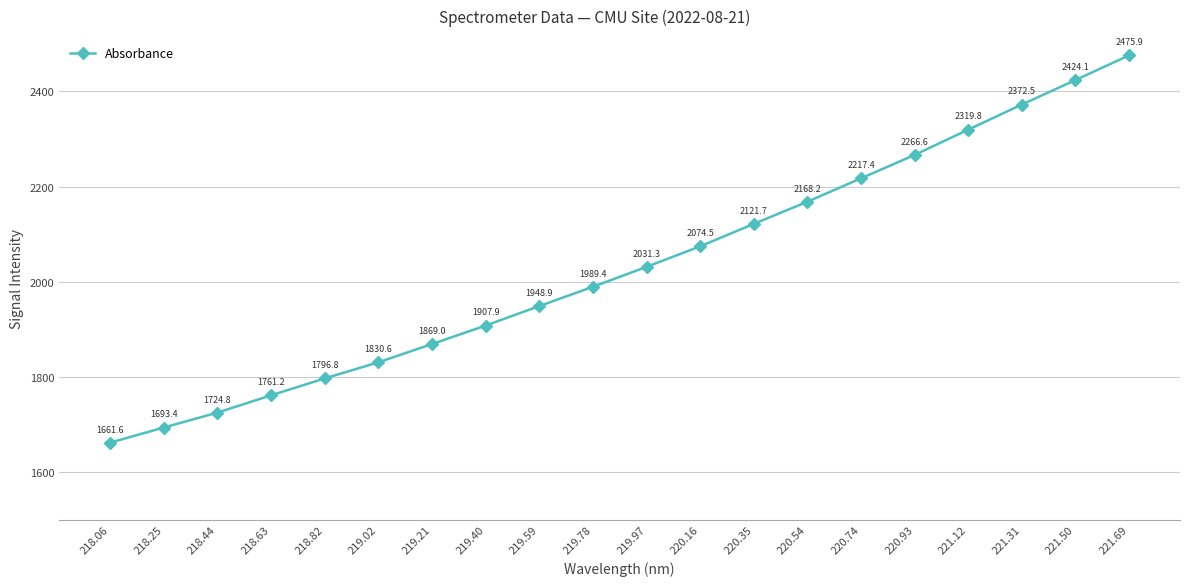

Where does the data first go above 2031?

219.97